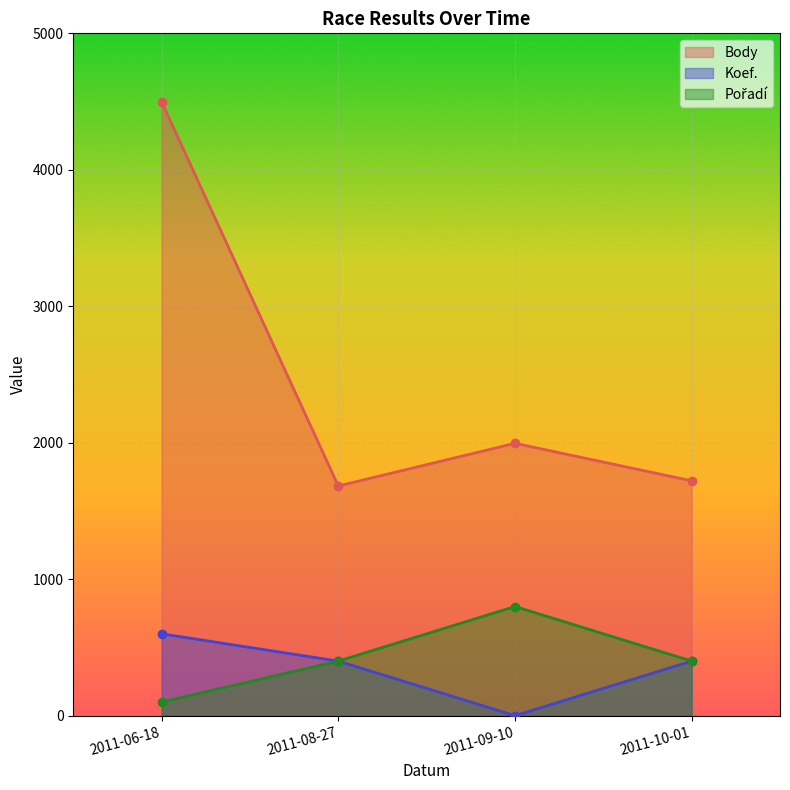

True or false: Pořadí has a value of 400 at 2011-10-01.

True